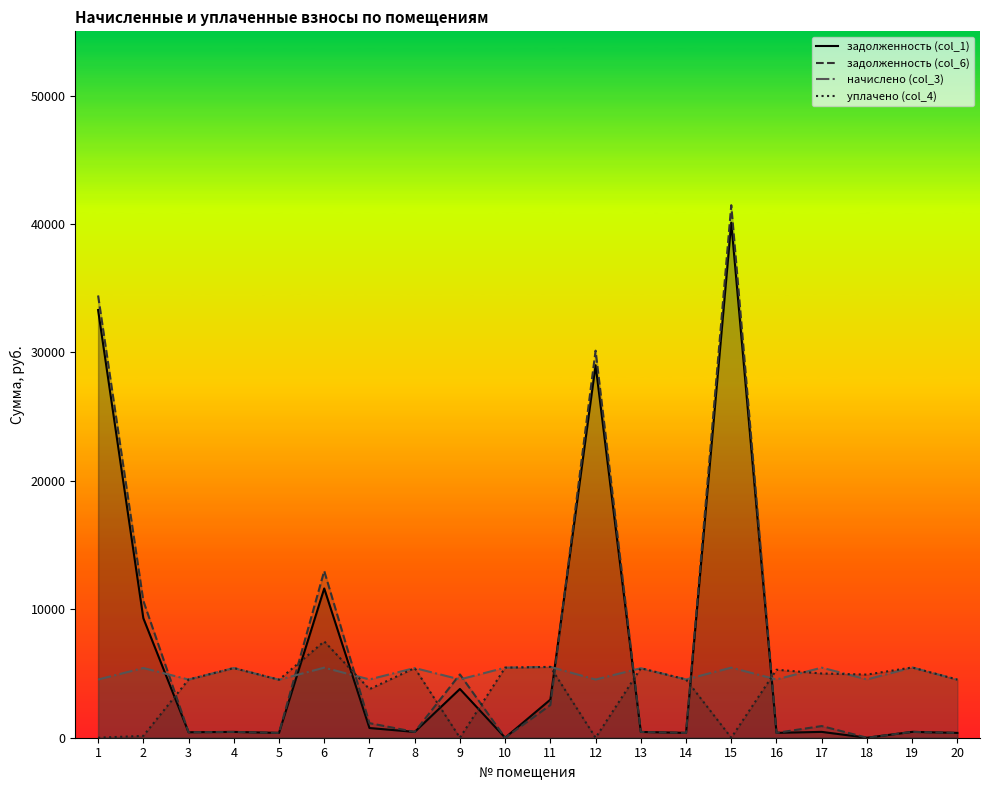

What is the value of the начислено (col_3) point at the 9th from the left?

4537.9